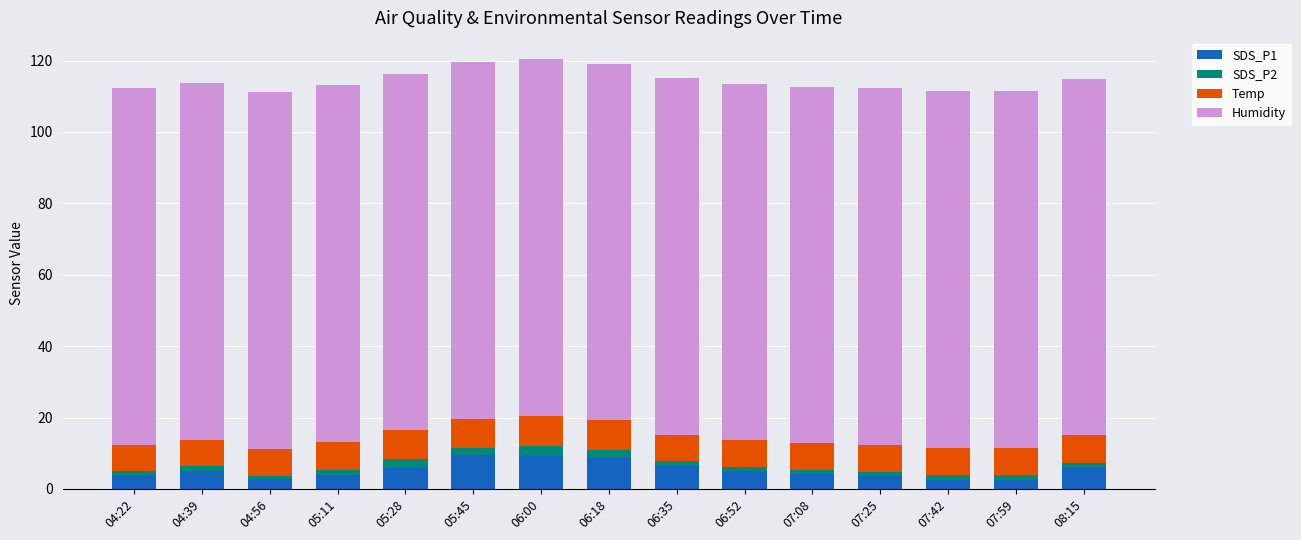

What is the average value of the SDS_P1 series?

5.3